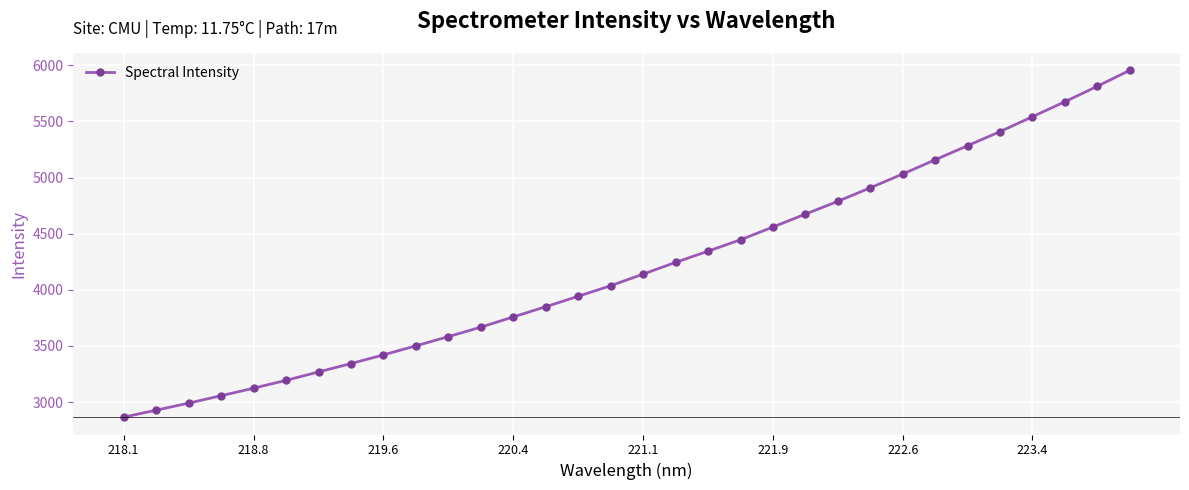

Is this an area chart (filled region under the line)?

No